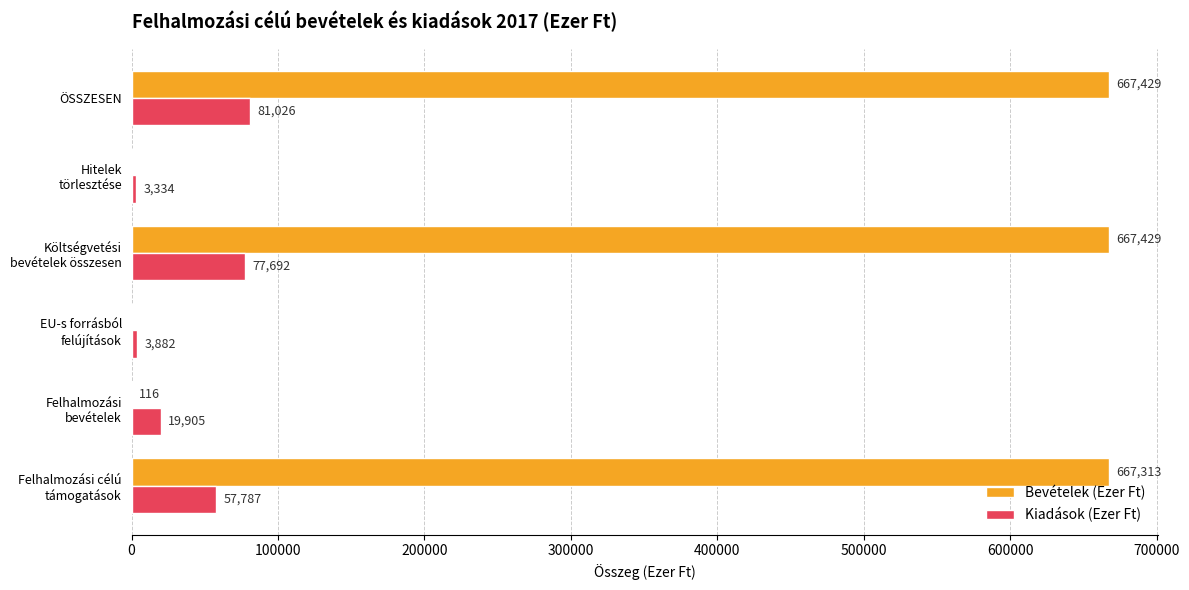

At which category is the sum across all series the highest?

ÖSSZESEN